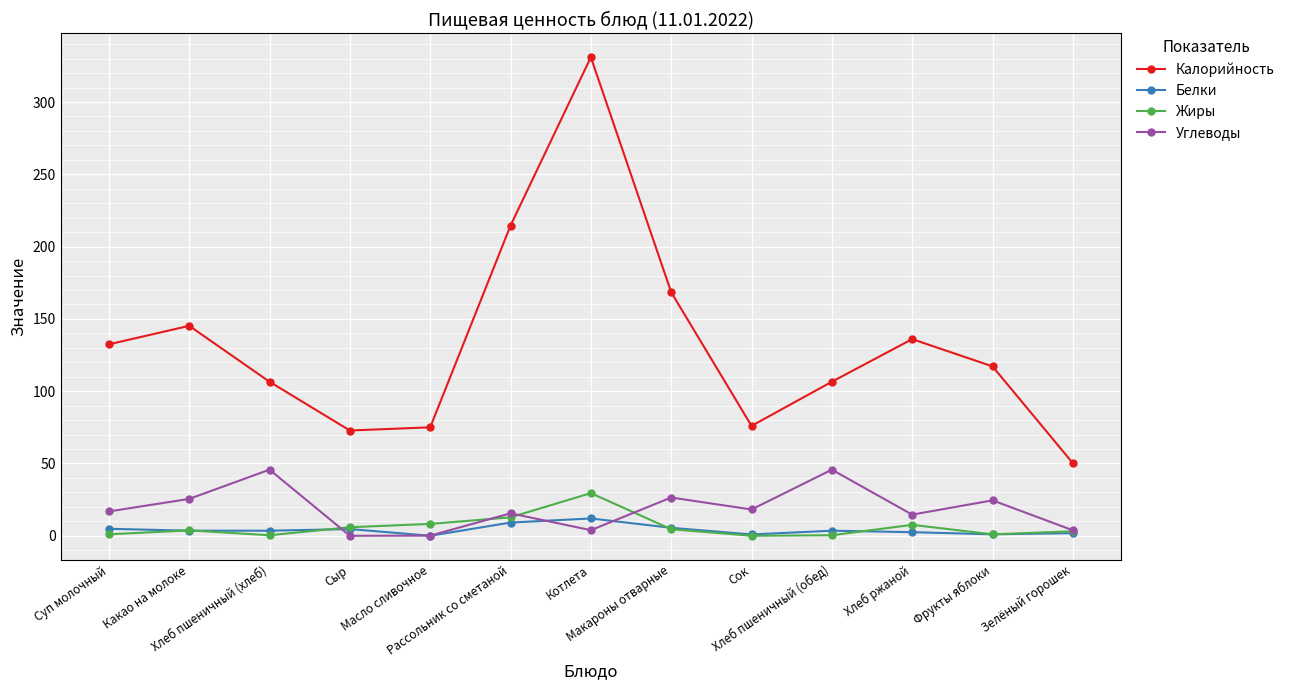

At which category is the sum across all series the highest?

Котлета